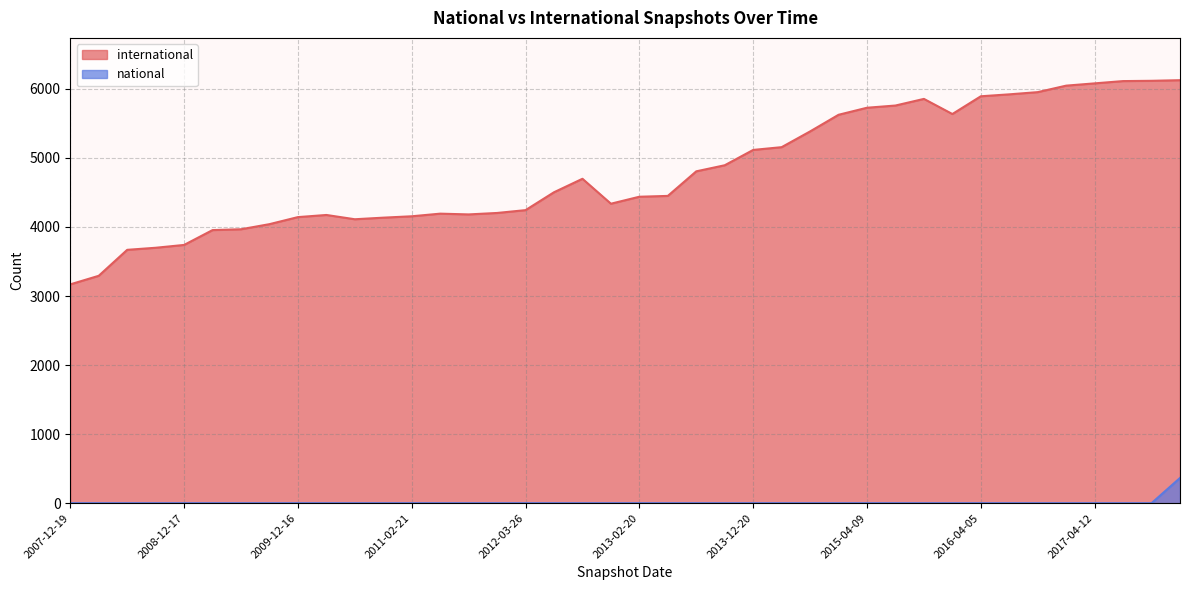

Reading right to left, list all the values displayed in this chart.

international: 2016-12-27=6047	2015-10-01=5855	2012-12-11=4337	2010-11-17=4135	2011-09-05=4182	2009-12-16=4143	2007-12-19=3169	2017-04-12=6080	2009-09-25=4041	2017-07-24=6113	2017-10-12=6117	2010-04-01=4174	2008-04-01=3293	2012-01-18=4203	2011-06-10=4193	2016-04-05=5893	2016-01-04=5636	2016-07-04=5921	2010-07-26=4112	2016-10-07=5953	2014-09-08=5384	2012-07-13=4503	2009-04-06=3955	2013-09-10=4894	2008-10-10=3699	2015-04-09=5727	2014-03-28=5156	2017-12-22=6126	2013-12-20=5116	2008-06-27=3669	2011-02-21=4155	2008-12-17=3740	2015-01-19=5625	2013-07-09=4806	2015-07-03=5759	2012-03-26=4244	2013-05-21=4450	2012-10-31=4698	2013-02-20=4438	2009-06-17=3967
national: 2016-12-27=0	2015-10-01=0	2012-12-11=0	2010-11-17=0	2011-09-05=0	2009-12-16=0	2007-12-19=0	2017-04-12=0	2009-09-25=0	2017-07-24=0	2017-10-12=0	2010-04-01=0	2008-04-01=0	2012-01-18=0	2011-06-10=0	2016-04-05=0	2016-01-04=0	2016-07-04=0	2010-07-26=0	2016-10-07=0	2014-09-08=0	2012-07-13=0	2009-04-06=0	2013-09-10=0	2008-10-10=0	2015-04-09=0	2014-03-28=0	2017-12-22=365	2013-12-20=0	2008-06-27=0	2011-02-21=0	2008-12-17=0	2015-01-19=0	2013-07-09=0	2015-07-03=0	2012-03-26=0	2013-05-21=0	2012-10-31=0	2013-02-20=0	2009-06-17=0